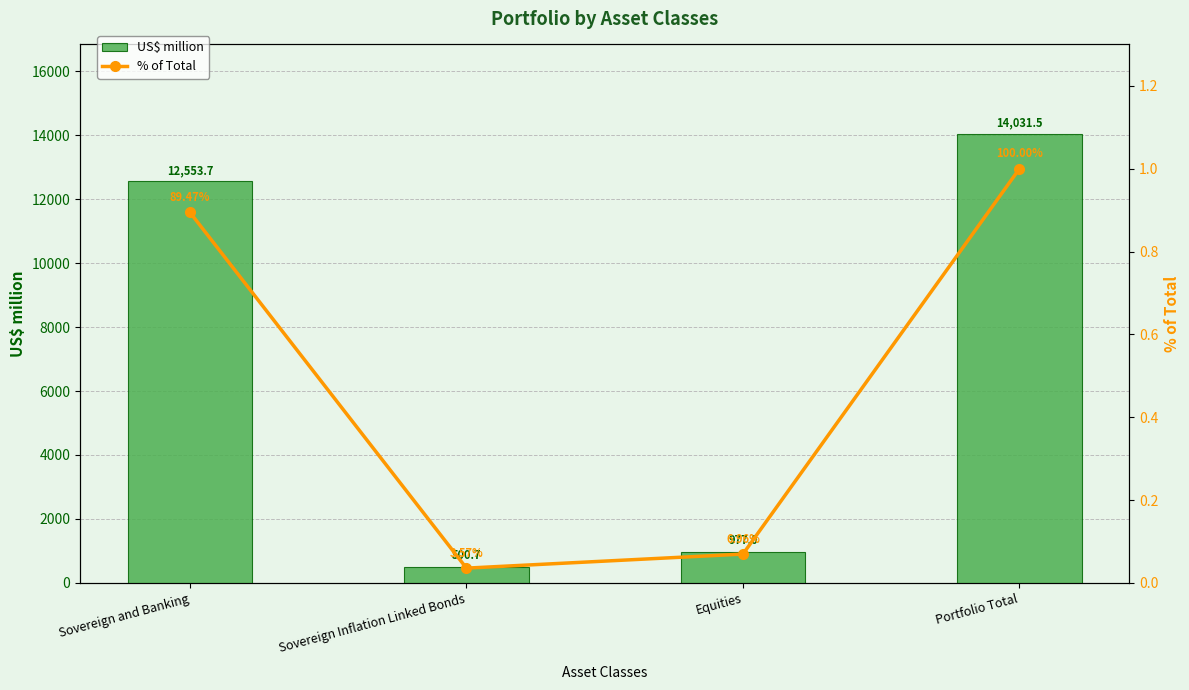

What is the value of the % of Total bar at the 1st from the left?

0.9